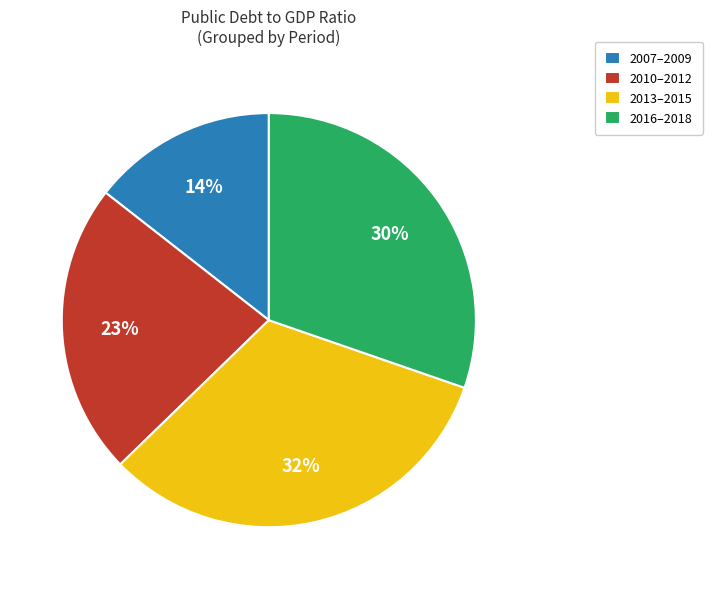

Count the number of slices in the pie.

4